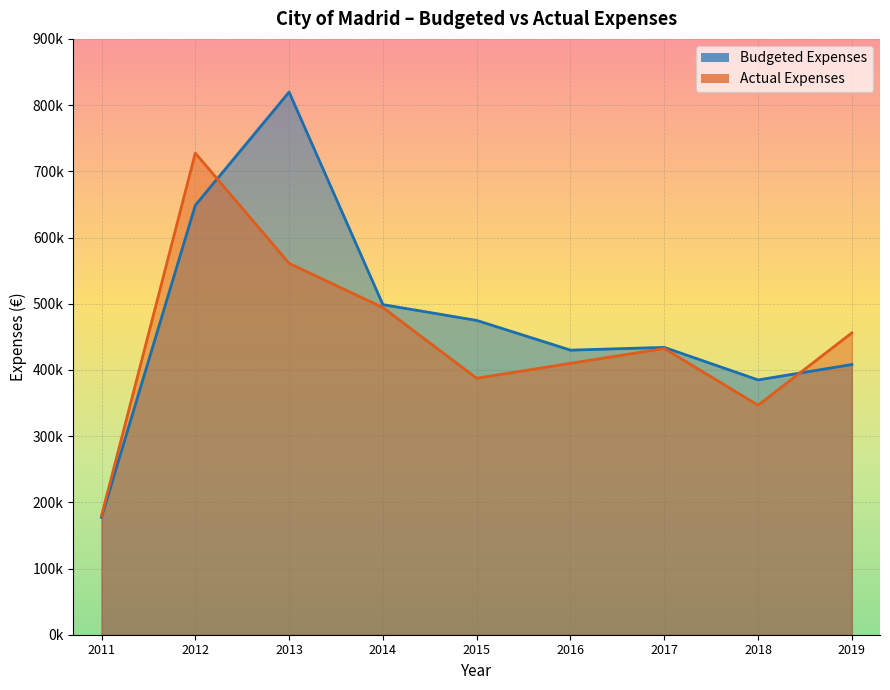

What value does the Budgeted Expenses series have at 2012?

648644.0